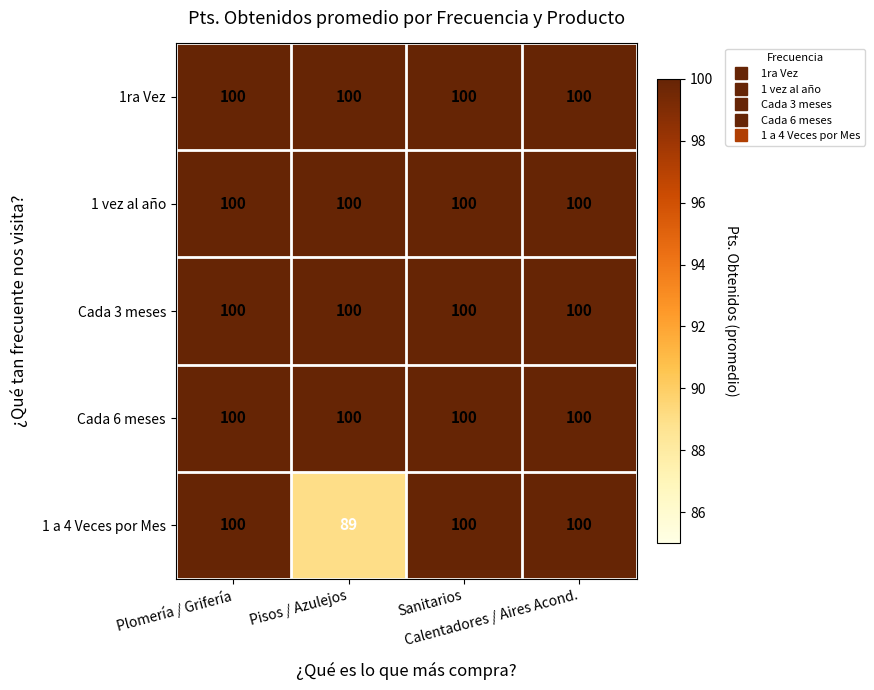

What is the average value of the Cada 6 meses series?

100